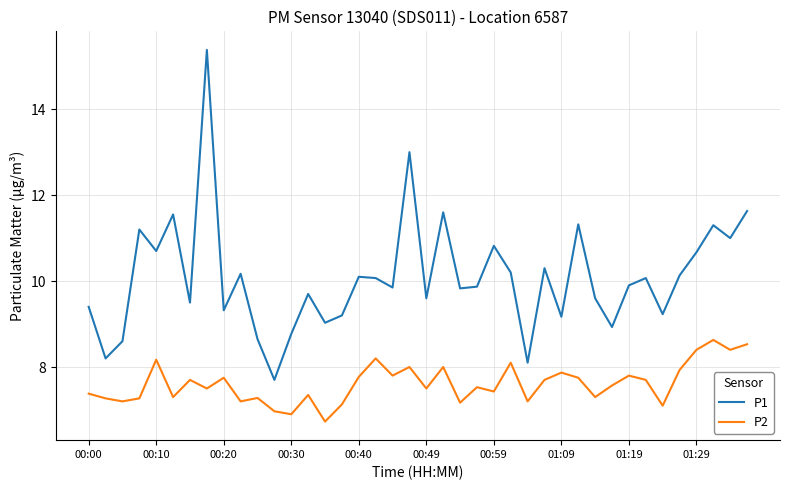

True or false: P1 and P2 cross at least once.

False